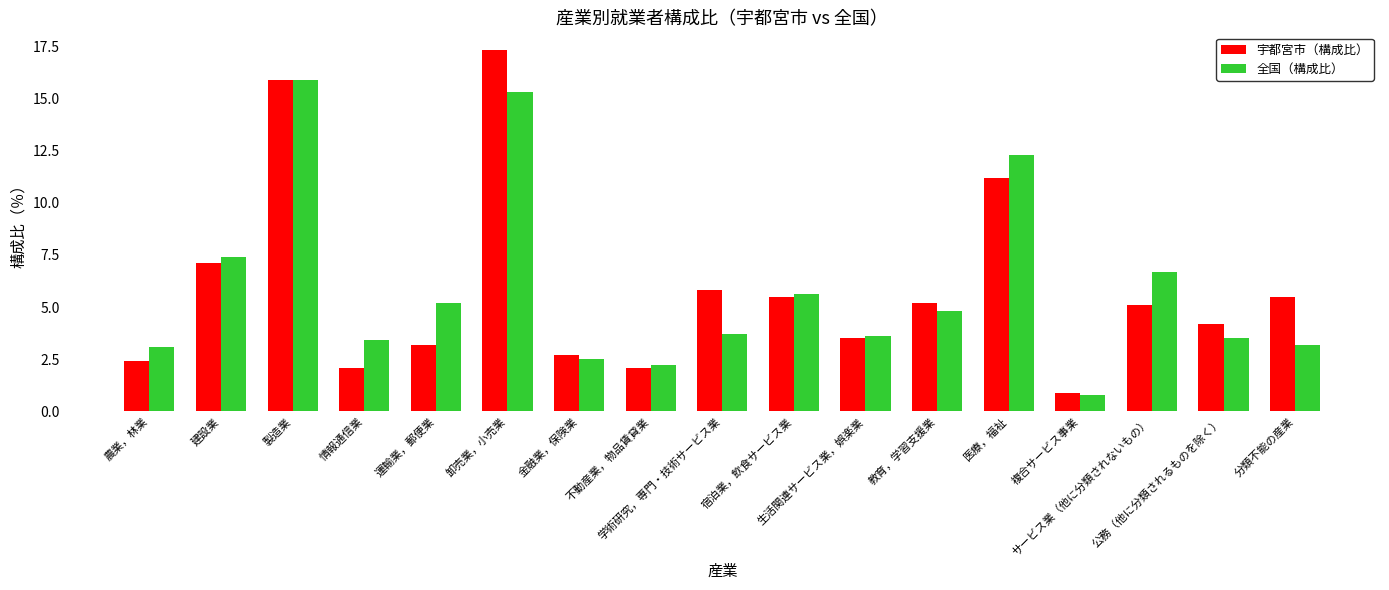

What are all the series names shown in the legend?

宇都宮市（構成比）, 全国（構成比）